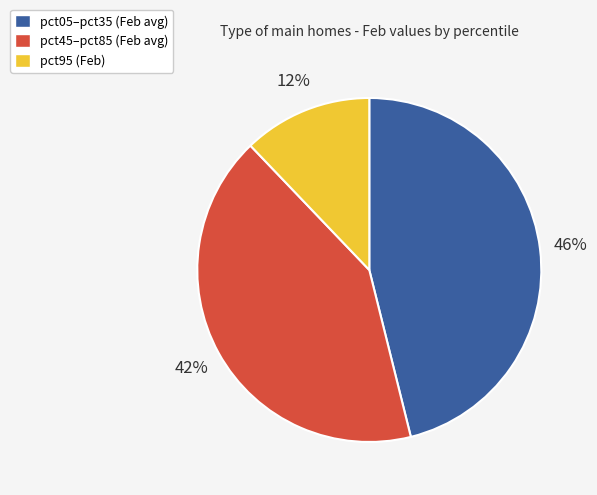

To the nearest percent, what portion does pct45–pct85 (Feb avg) represent?

42%